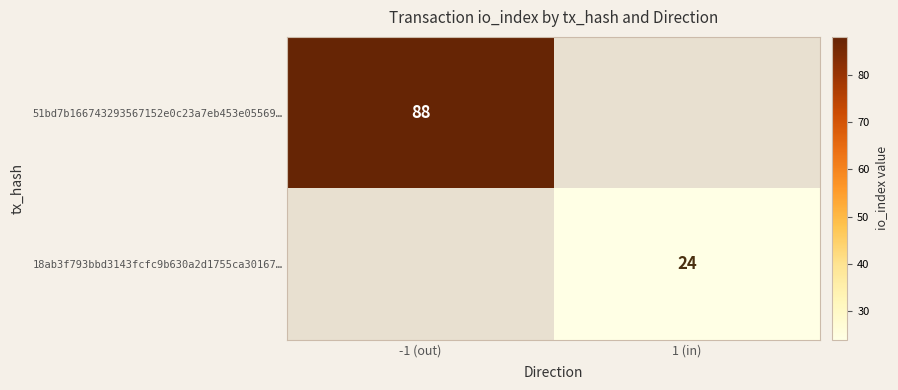

True or false: 51bd7b166743293567152e0c23a7eb453e05569… has a value of 88 at -1 (out).

True